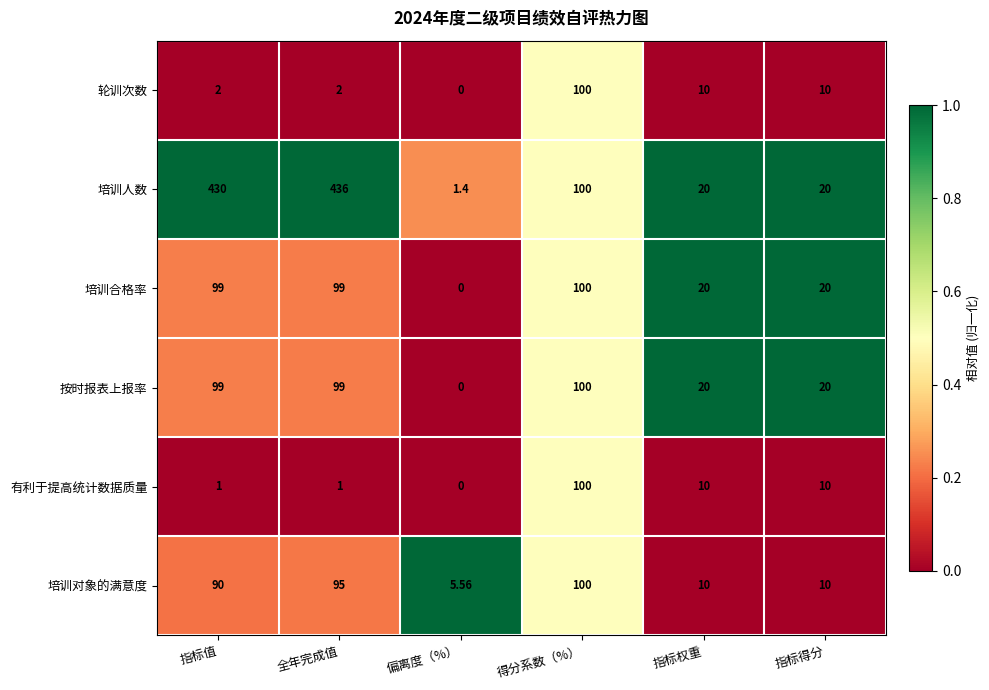

How many positive values does the 有利于提高统计数据质量 series have?

5